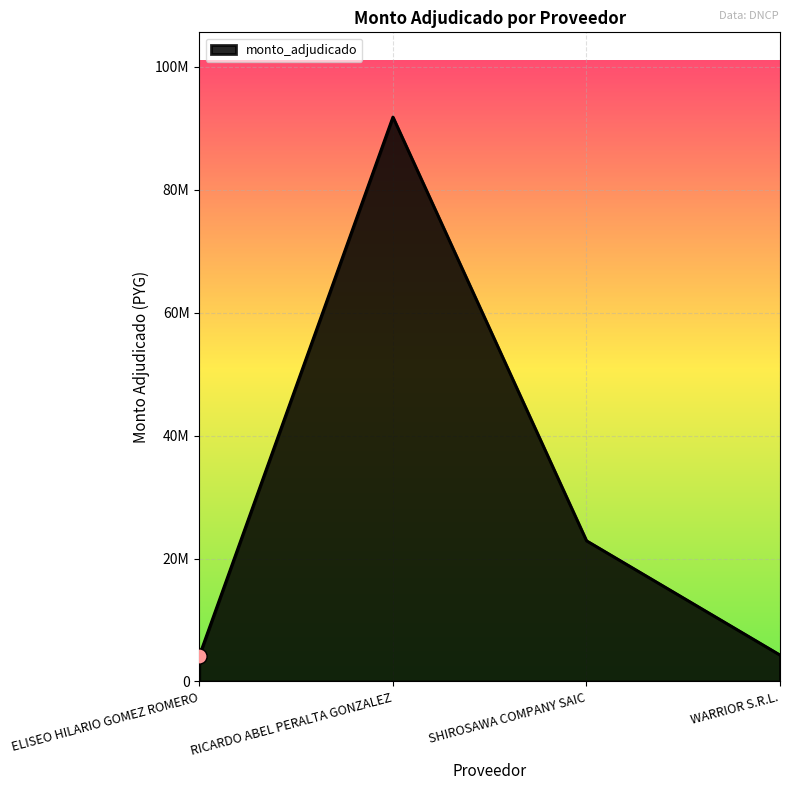

Which has a higher value, SHIROSAWA COMPANY SAIC or ELISEO HILARIO GOMEZ ROMERO?

SHIROSAWA COMPANY SAIC